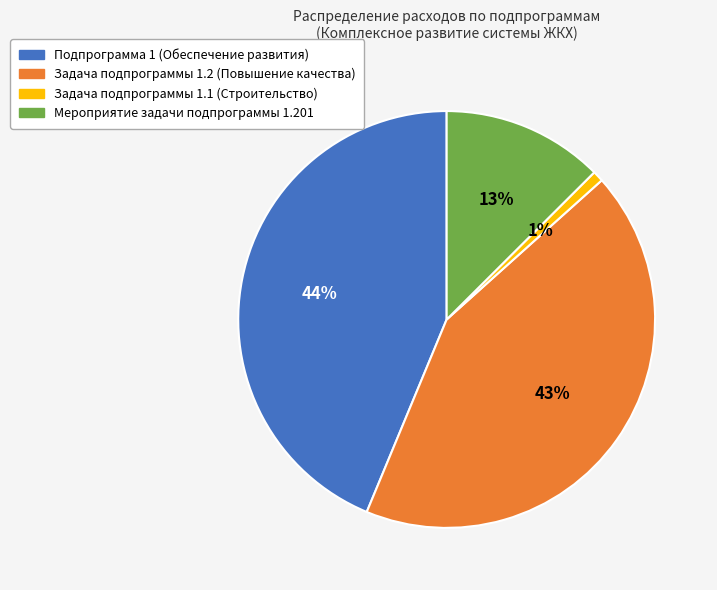

To the nearest percent, what is the combined percentage of Подпрограмма 1 (Обеспечение развития) and Задача подпрограммы 1.1 (Строительство)?

45%